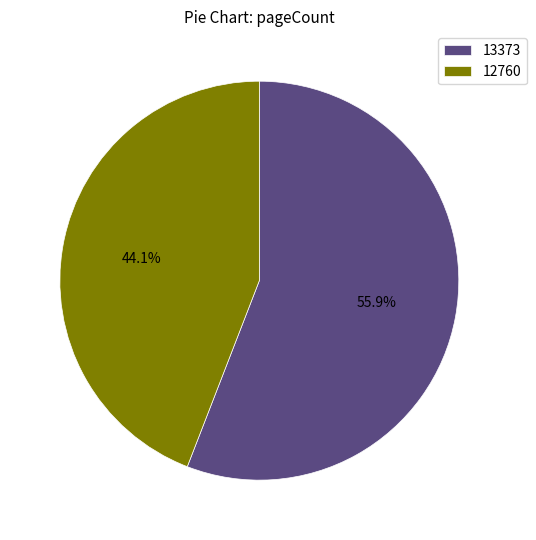

Is there any slice that represents more than half of the pie?

Yes